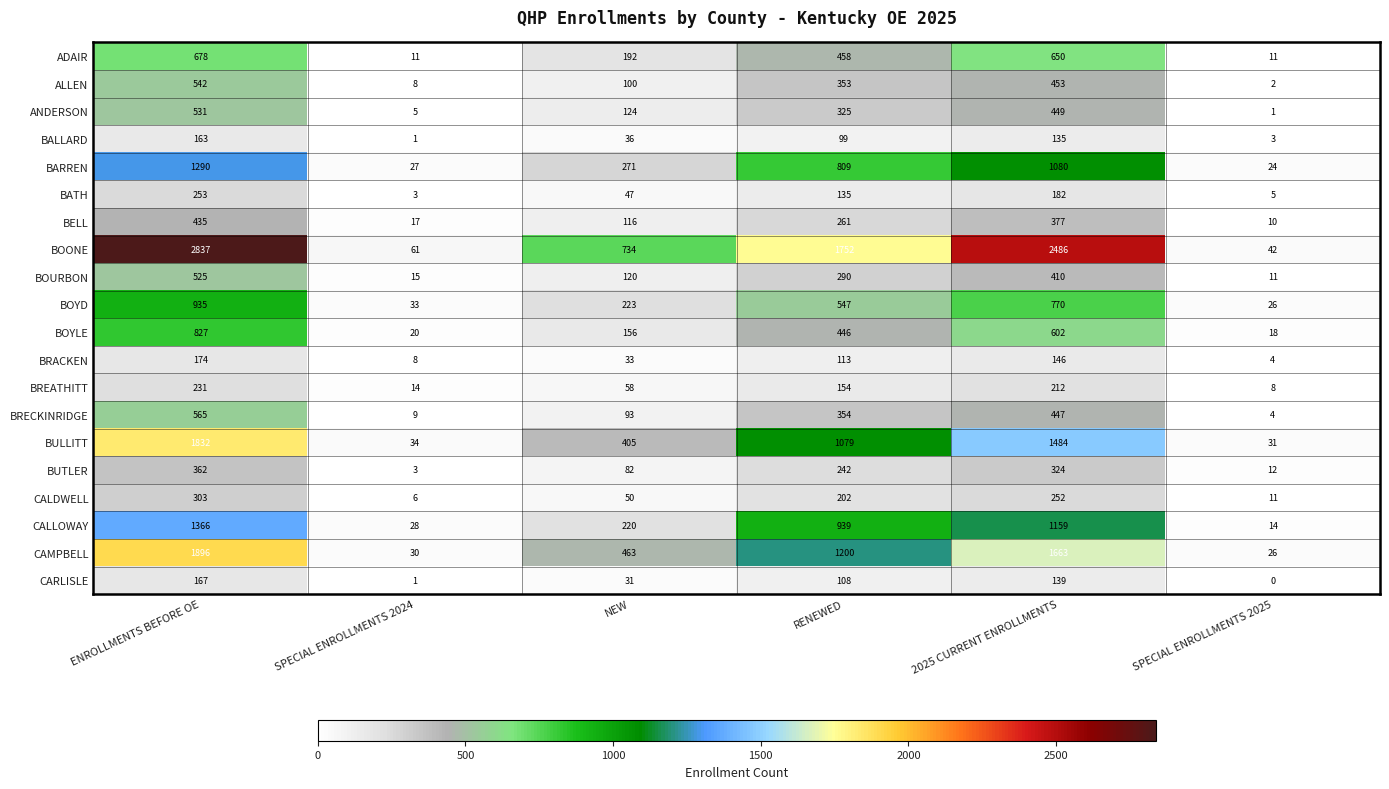

Between RENEWED and SPECIAL ENROLLMENTS 2025, which series saw the biggest shift?

BOONE